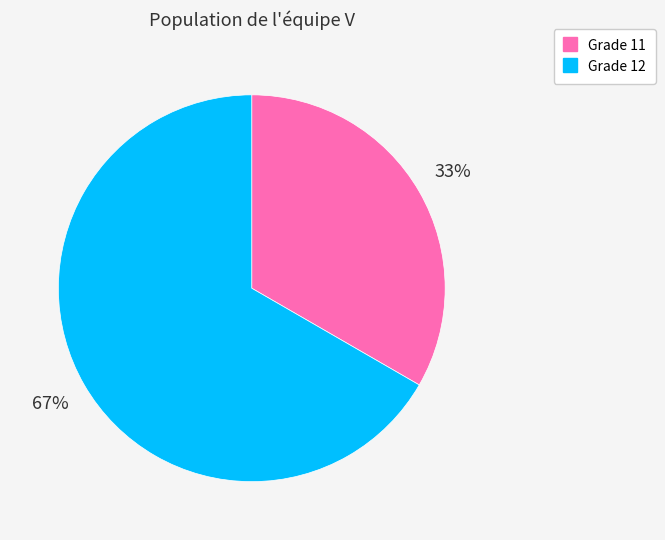

Is there a majority slice in this chart?

Yes